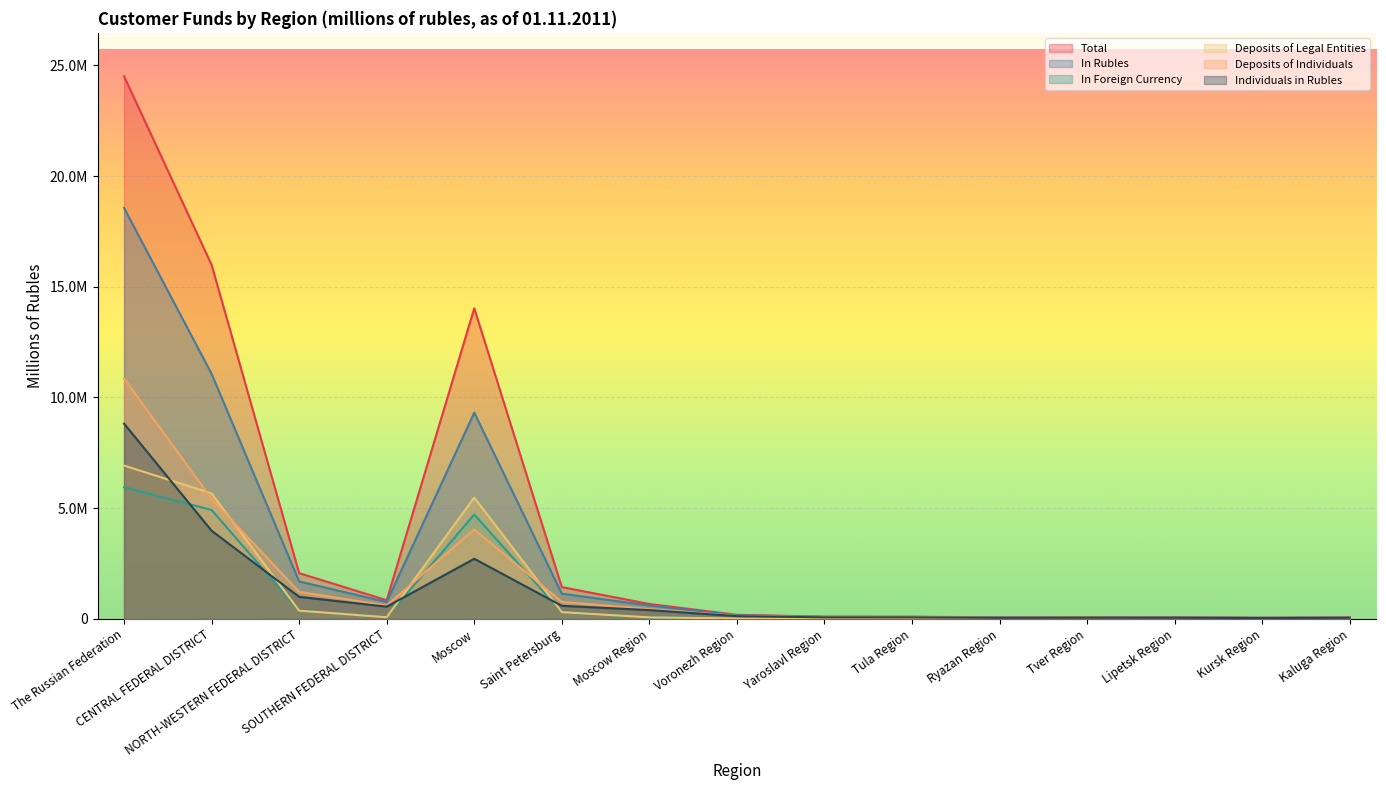

Reading left to right, what are all the values shown in this chart?

Total: The Russian Federation=24507494	CENTRAL FEDERAL DISTRICT=15987742	NORTH-WESTERN FEDERAL DISTRICT=2066519	SOUTHERN FEDERAL DISTRICT=844627	Moscow=14031211	Saint Petersburg=1437076	Moscow Region=674289	Voronezh Region=186385	Yaroslavl Region=101663	Tula Region=101304	Ryazan Region=72122	Tver Region=76906	Lipetsk Region=80150	Kursk Region=54599	Kaluga Region=74743
In Rubles: The Russian Federation=18560571	CENTRAL FEDERAL DISTRICT=11068007	NORTH-WESTERN FEDERAL DISTRICT=1690982	SOUTHERN FEDERAL DISTRICT=763606	Moscow=9316471	Saint Petersburg=1140914	Moscow Region=604846	Voronezh Region=164607	Yaroslavl Region=92838	Tula Region=90507	Ryazan Region=65339	Tver Region=68866	Lipetsk Region=69149	Kursk Region=50529	Kaluga Region=66935
In Foreign Currency: The Russian Federation=5946923	CENTRAL FEDERAL DISTRICT=4919735	NORTH-WESTERN FEDERAL DISTRICT=375537	SOUTHERN FEDERAL DISTRICT=81021	Moscow=4714740	Saint Petersburg=296162	Moscow Region=69443	Voronezh Region=21778	Yaroslavl Region=8825	Tula Region=10797	Ryazan Region=6783	Tver Region=8040	Lipetsk Region=11001	Kursk Region=4070	Kaluga Region=7808
Deposits of Legal Entities: The Russian Federation=6925798	CENTRAL FEDERAL DISTRICT=5668350	NORTH-WESTERN FEDERAL DISTRICT=372228	SOUTHERN FEDERAL DISTRICT=76461	Moscow=5483083	Saint Petersburg=305535	Moscow Region=69186	Voronezh Region=19323	Yaroslavl Region=7762	Tula Region=8644	Ryazan Region=6259	Tver Region=5384	Lipetsk Region=7748	Kursk Region=3477	Kaluga Region=5122
Deposits of Individuals: The Russian Federation=10858652	CENTRAL FEDERAL DISTRICT=5421152	NORTH-WESTERN FEDERAL DISTRICT=1220691	SOUTHERN FEDERAL DISTRICT=606087	Moscow=4038666	Saint Petersburg=768271	Moscow Region=442208	Voronezh Region=135535	Yaroslavl Region=77914	Tula Region=75328	Ryazan Region=52963	Tver Region=56865	Lipetsk Region=54034	Kursk Region=42460	Kaluga Region=53638
Individuals in Rubles: The Russian Federation=8820191	CENTRAL FEDERAL DISTRICT=3982403	NORTH-WESTERN FEDERAL DISTRICT=996503	SOUTHERN FEDERAL DISTRICT=553084	Moscow=2716363	Saint Petersburg=591391	Moscow Region=398230	Voronezh Region=124829	Yaroslavl Region=71172	Tula Region=69039	Ryazan Region=49269	Tver Region=52644	Lipetsk Region=50630	Kursk Region=39867	Kaluga Region=49482